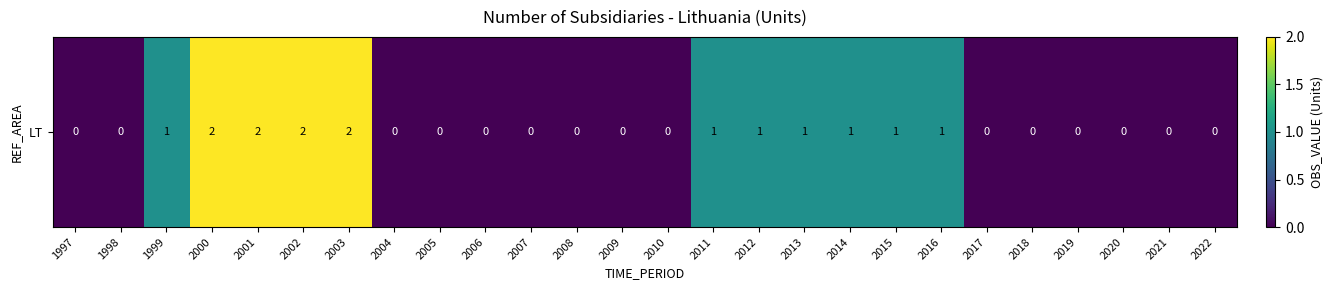

Reading right to left, transcribe all the data shown in this chart.

2022=0	2021=0	2020=0	2019=0	2018=0	2017=0	2016=1	2015=1	2014=1	2013=1	2012=1	2011=1	2010=0	2009=0	2008=0	2007=0	2006=0	2005=0	2004=0	2003=2	2002=2	2001=2	2000=2	1999=1	1998=0	1997=0